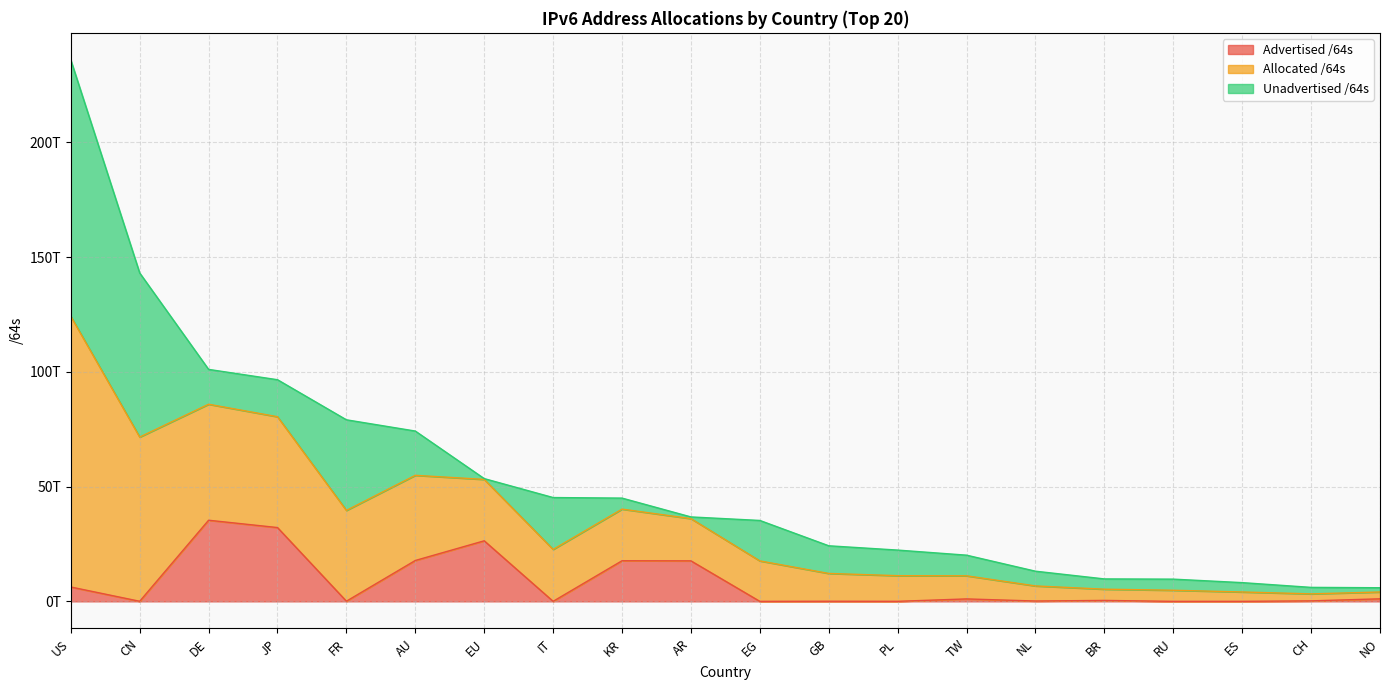

What is the greatest value displayed?

235935963807744